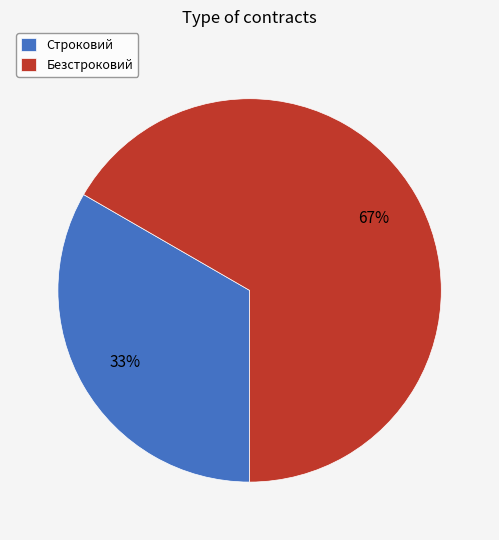

Do Строковий and Безстроковий together represent more than half of the pie?

Yes